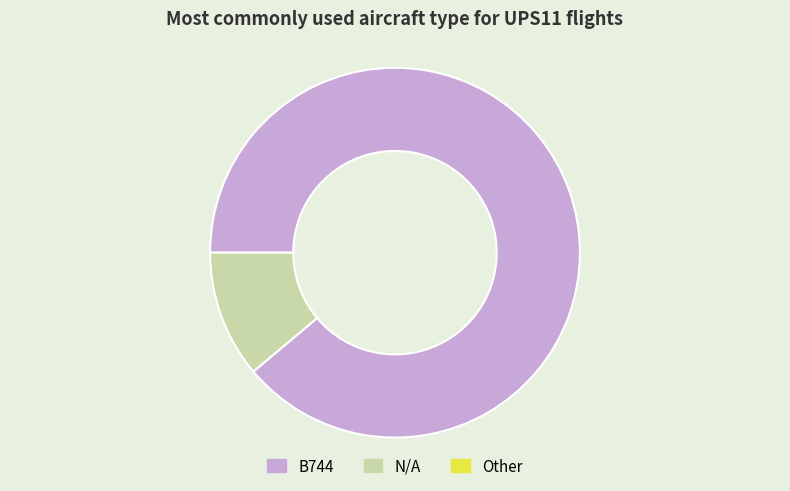

How many segments does this pie chart have?

2